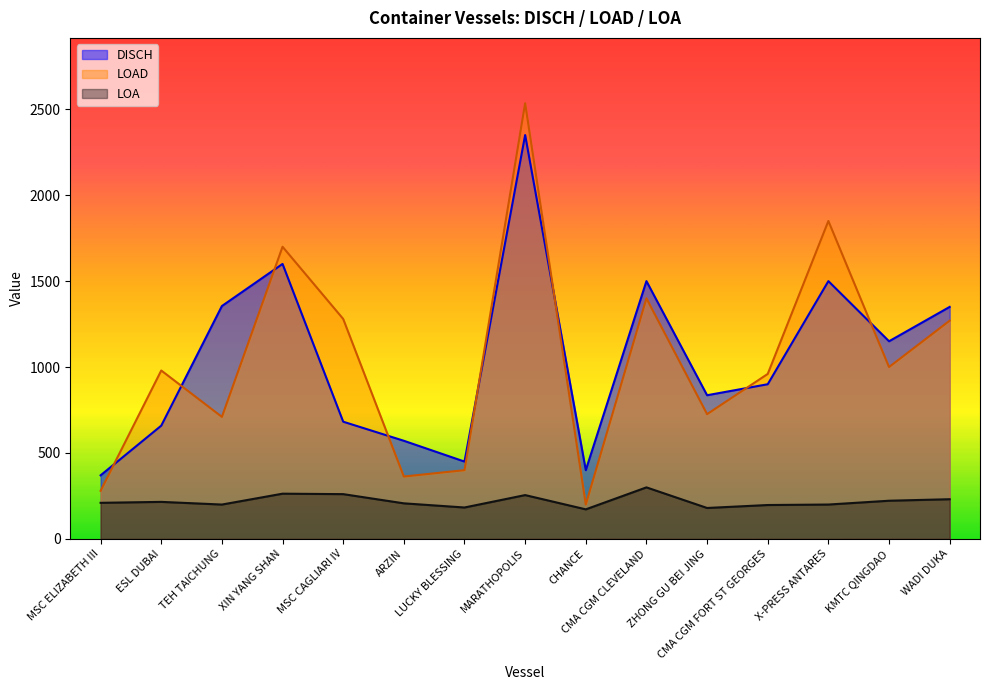

What is the sum of all LOA values?

3296.2